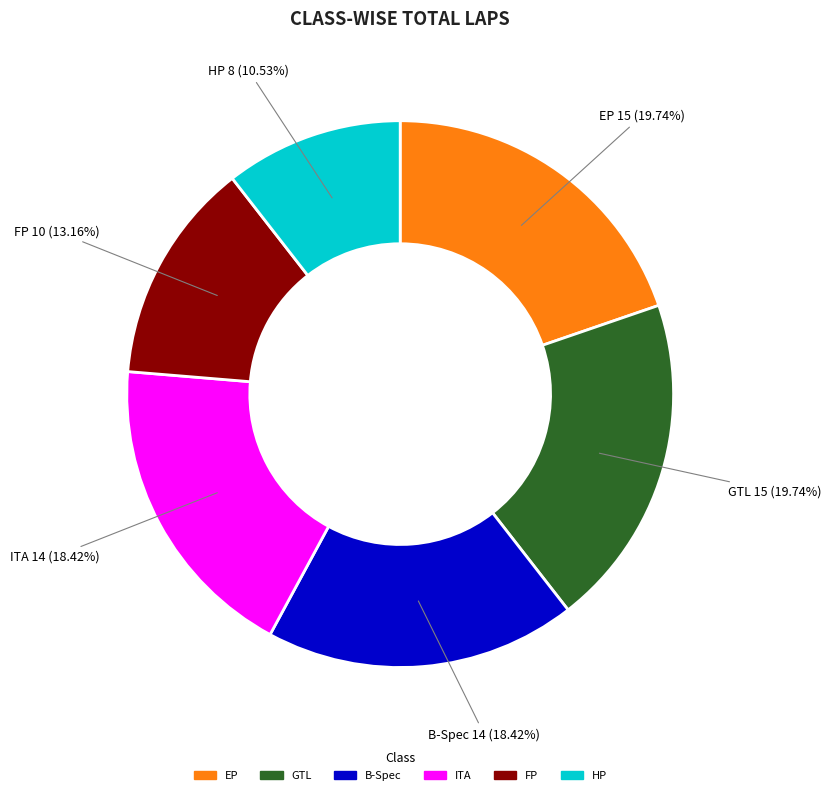

Which category has the smallest portion of the pie?

HP